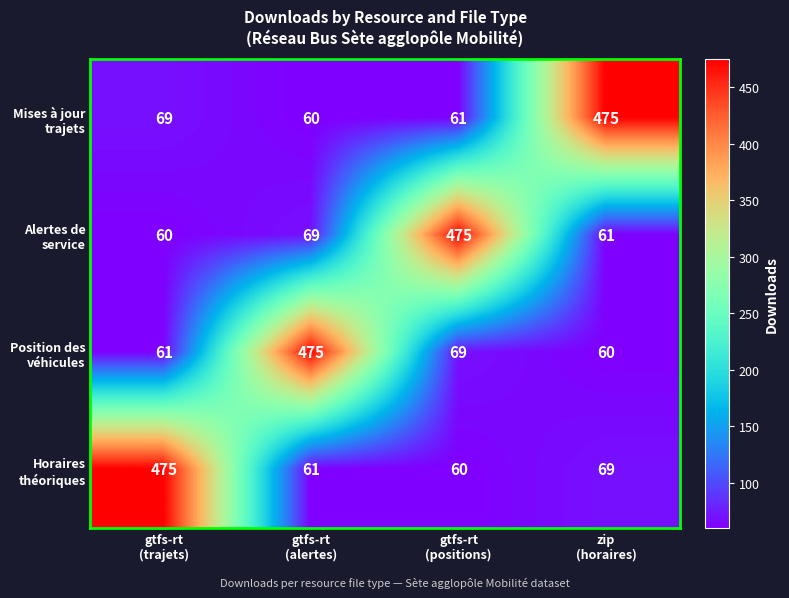

What is the maximum value shown in the chart?

475